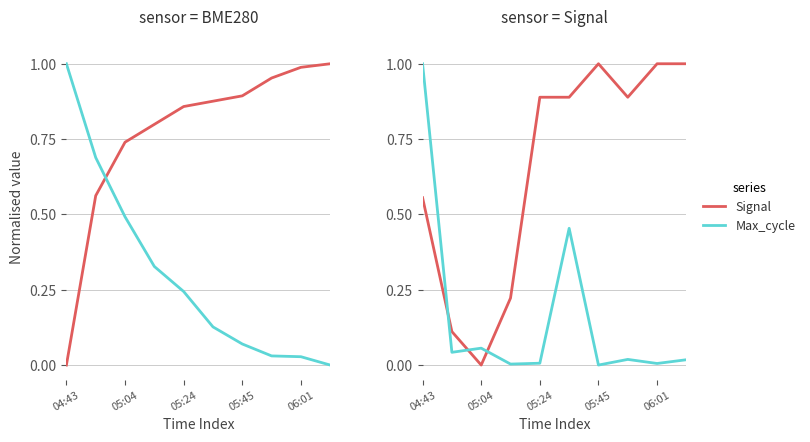

What is the difference between the second highest and second lowest values in the Max_cycle series?

0.5